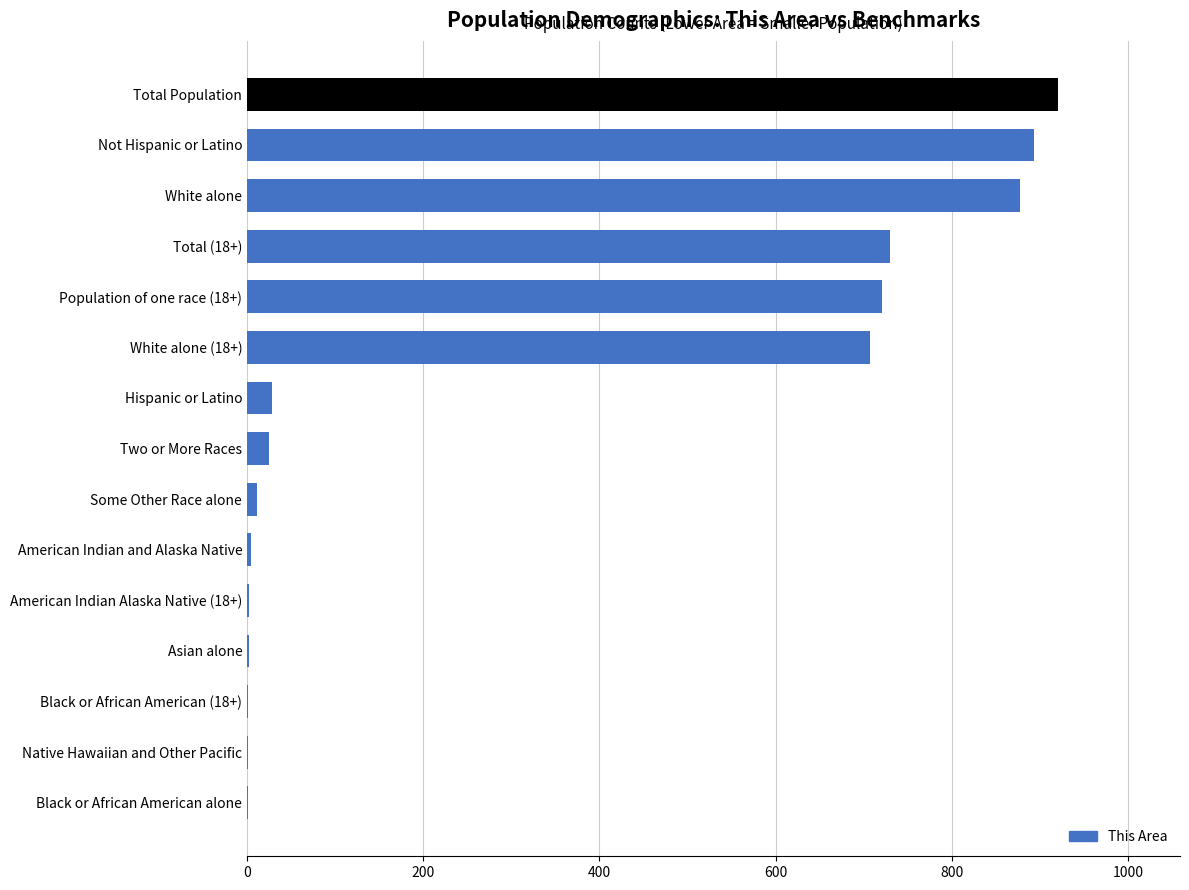

Are the bars horizontal?

Yes